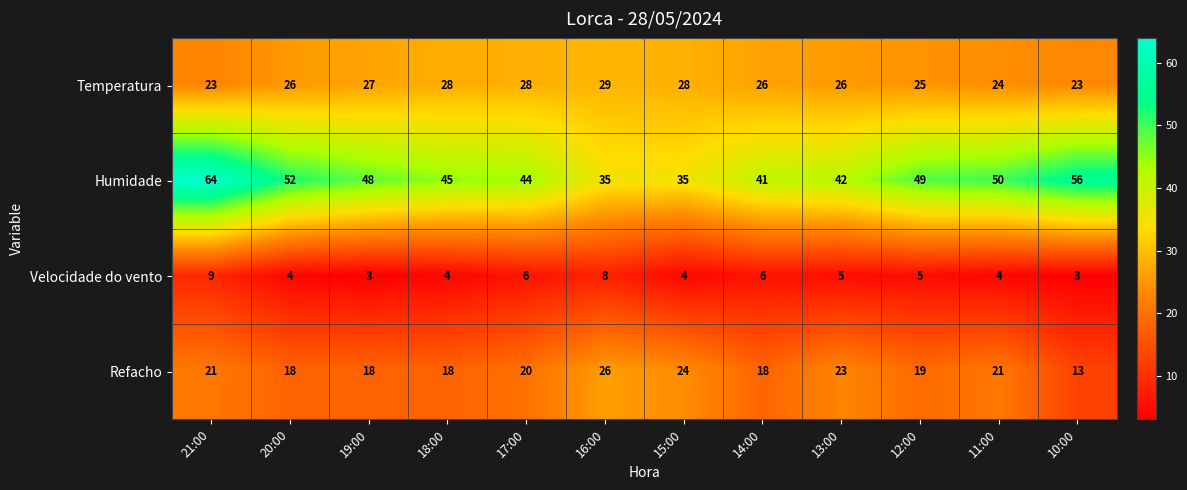

What is the maximum value shown in the chart?

64